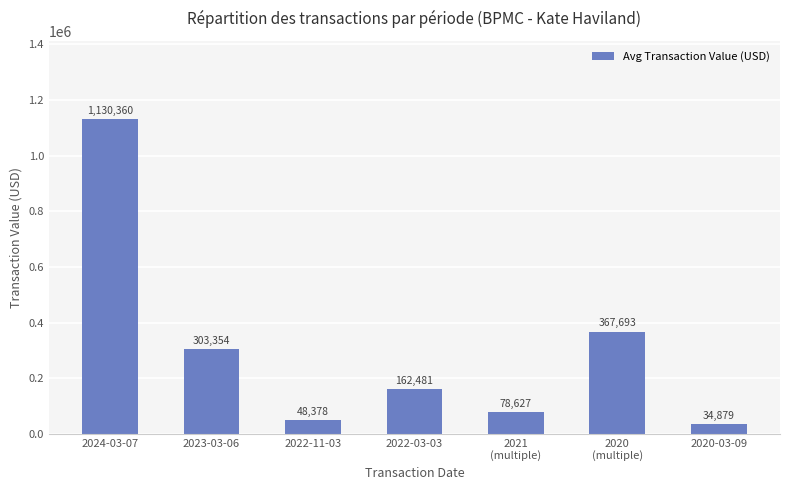

Read the value at 2022-11-03.

48378.0